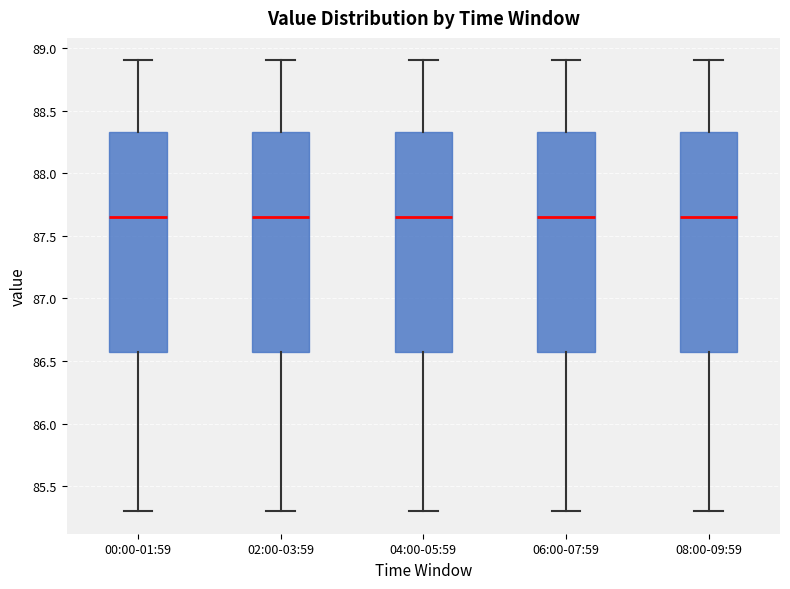

Reading left to right, transcribe this box plot: for each box, give where its median line is, the range the box spans, and where its two whiskers end, as read against the y-axis. The values are not printed on the chart, so give them approximately, as read against the axis.

00:00-01:59: median 87.65, box 86.60 to 88.35, whiskers 85.30 to 88.90
02:00-03:59: median 87.65, box 86.60 to 88.35, whiskers 85.30 to 88.90
04:00-05:59: median 87.65, box 86.60 to 88.35, whiskers 85.30 to 88.90
06:00-07:59: median 87.65, box 86.60 to 88.35, whiskers 85.30 to 88.90
08:00-09:59: median 87.65, box 86.60 to 88.35, whiskers 85.30 to 88.90